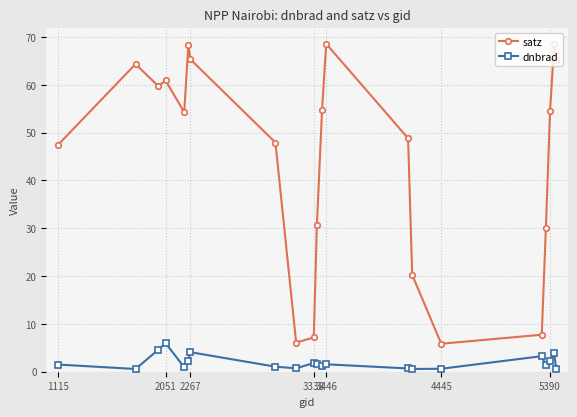

How many categories are shown in the chart?

21